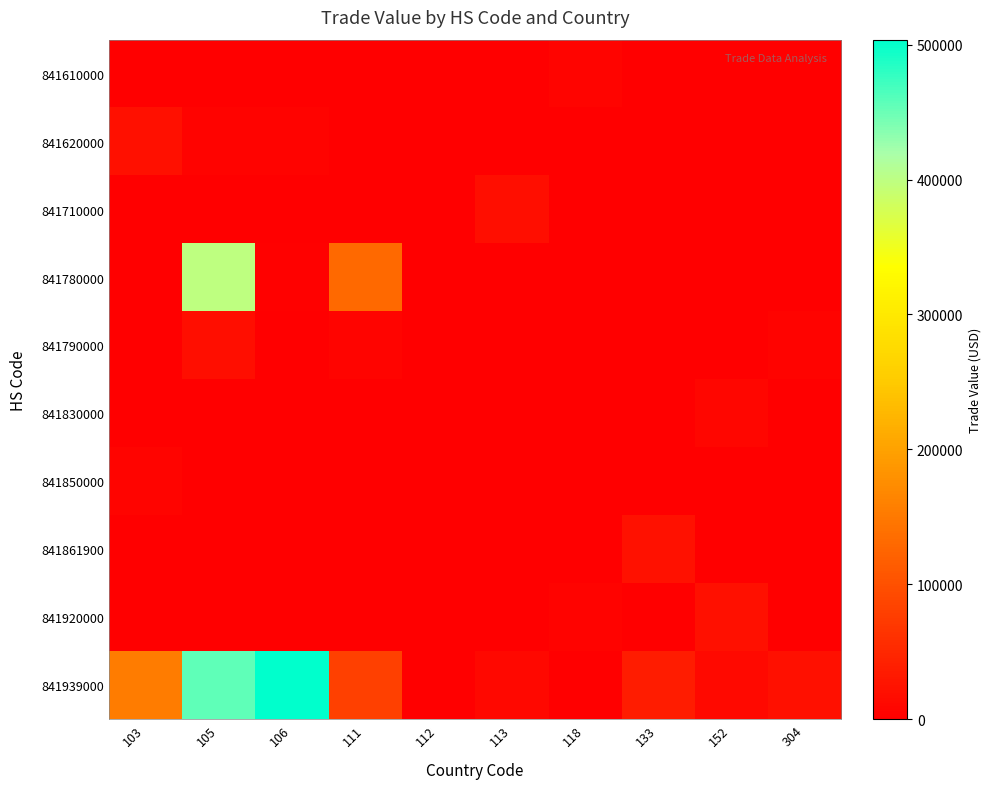

Which series has the largest total across all categories?

841939000